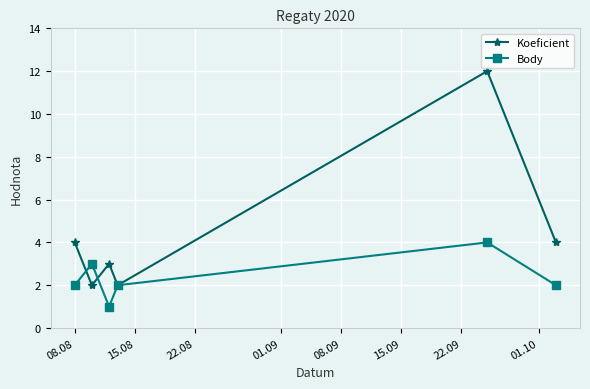

What is the value of the Koeficient point at the 6th from the left?

4